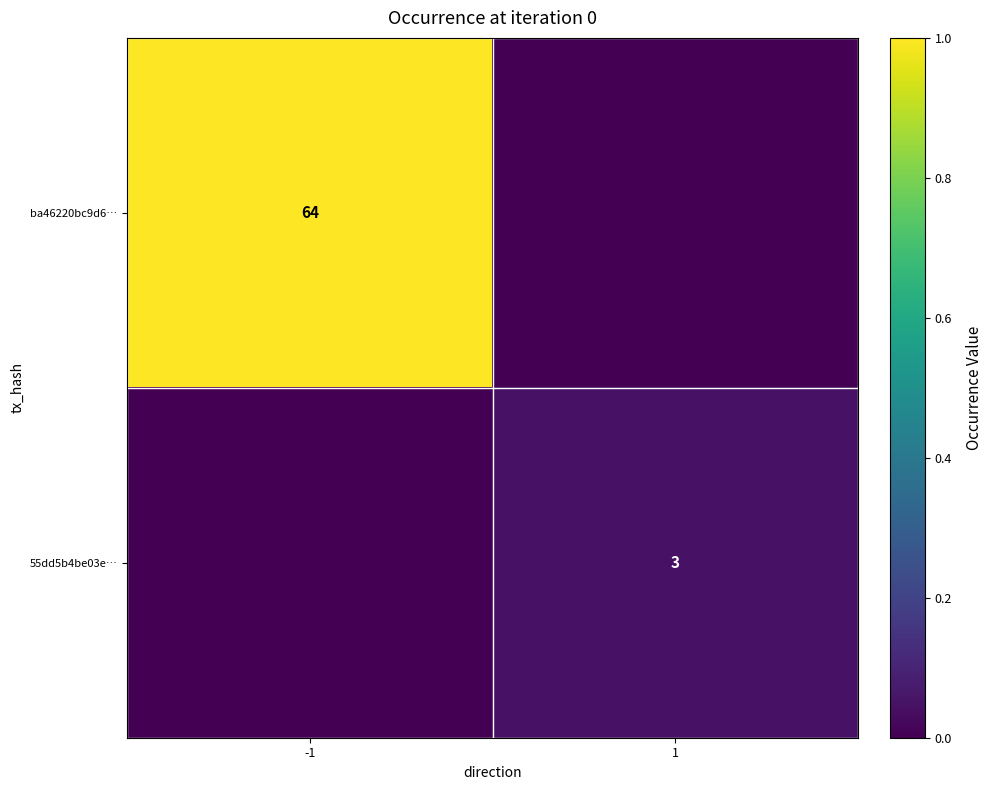

Which has a higher value, -1 or 1?

-1